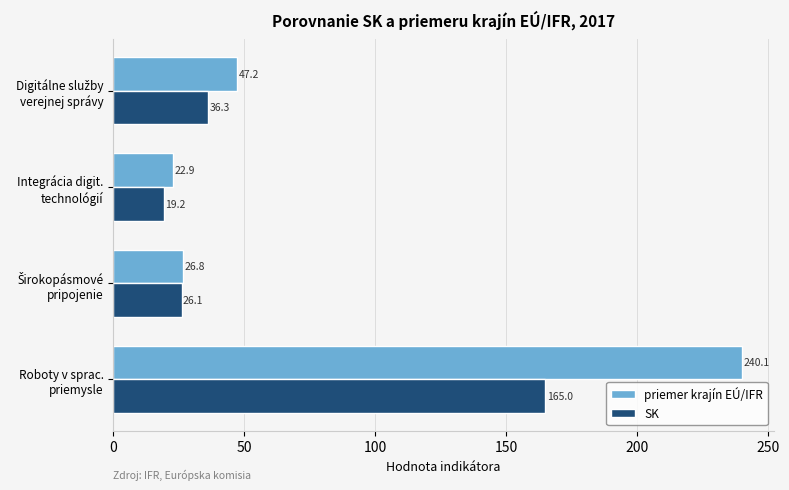

Which series has the largest total across all categories?

priemer krajín EÚ/IFR